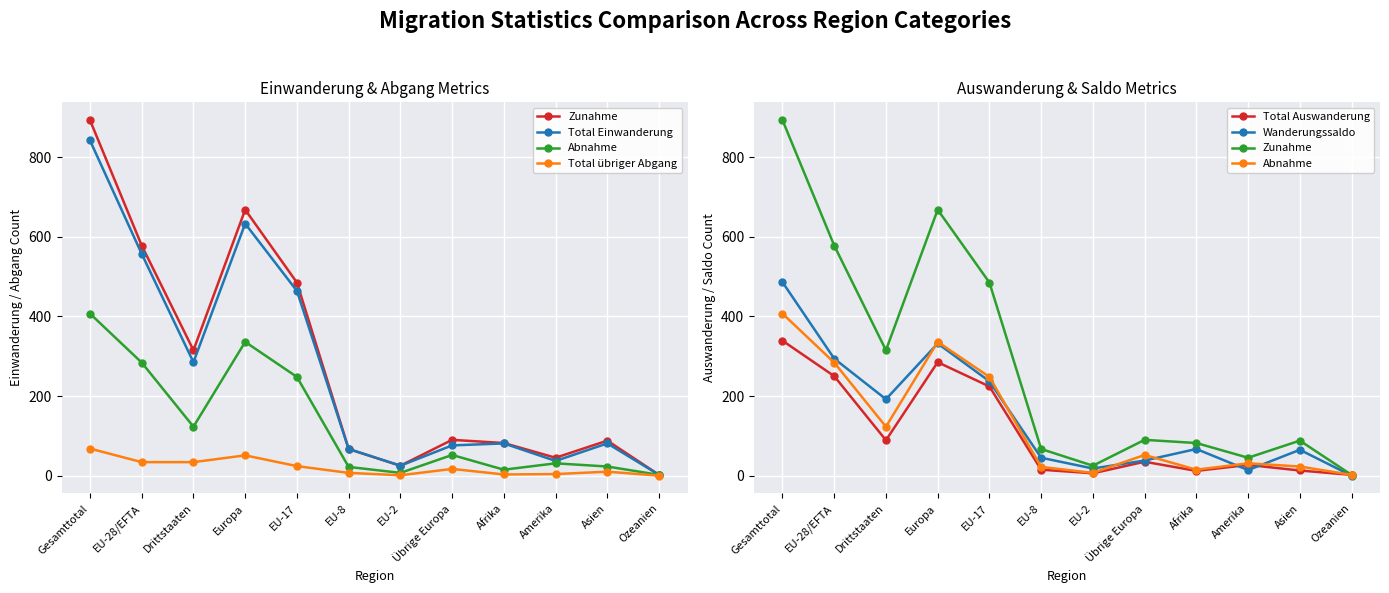

True or false: Zunahme and Total Auswanderung cross at least once.

False